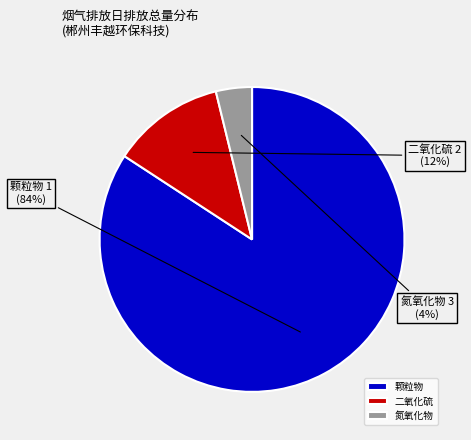

Which slice is the largest?

颗粒物